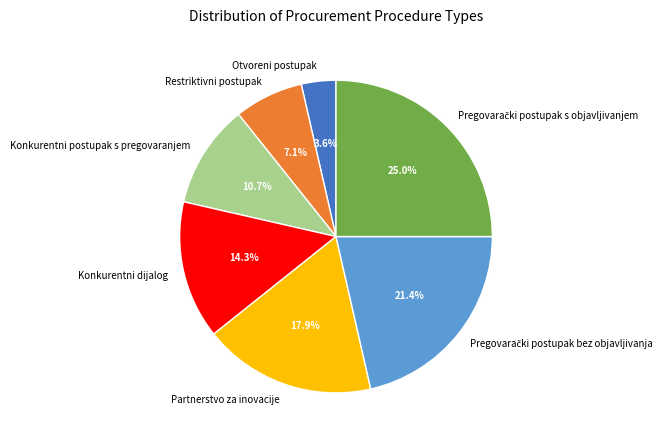

What percentage is NOT represented by Konkurentni dijalog?

85.7%